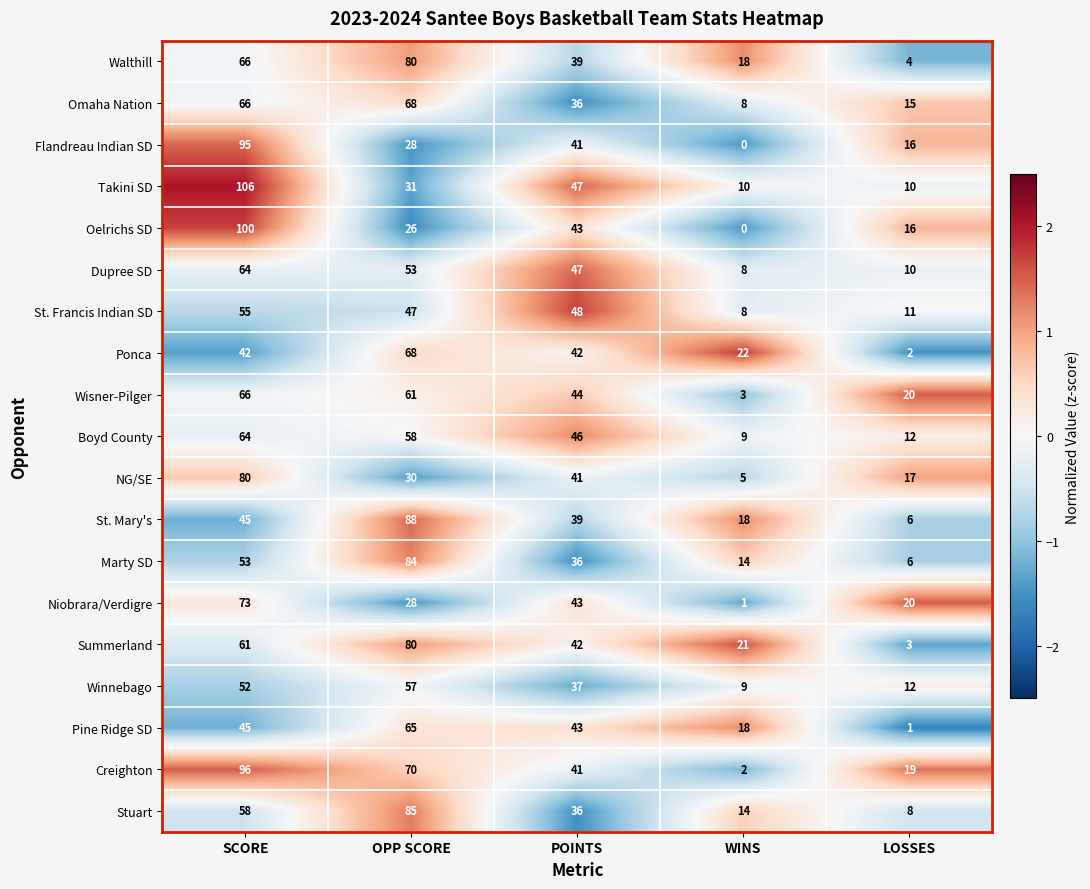

What is the difference between the maximum and second lowest values in the Creighton series?

77